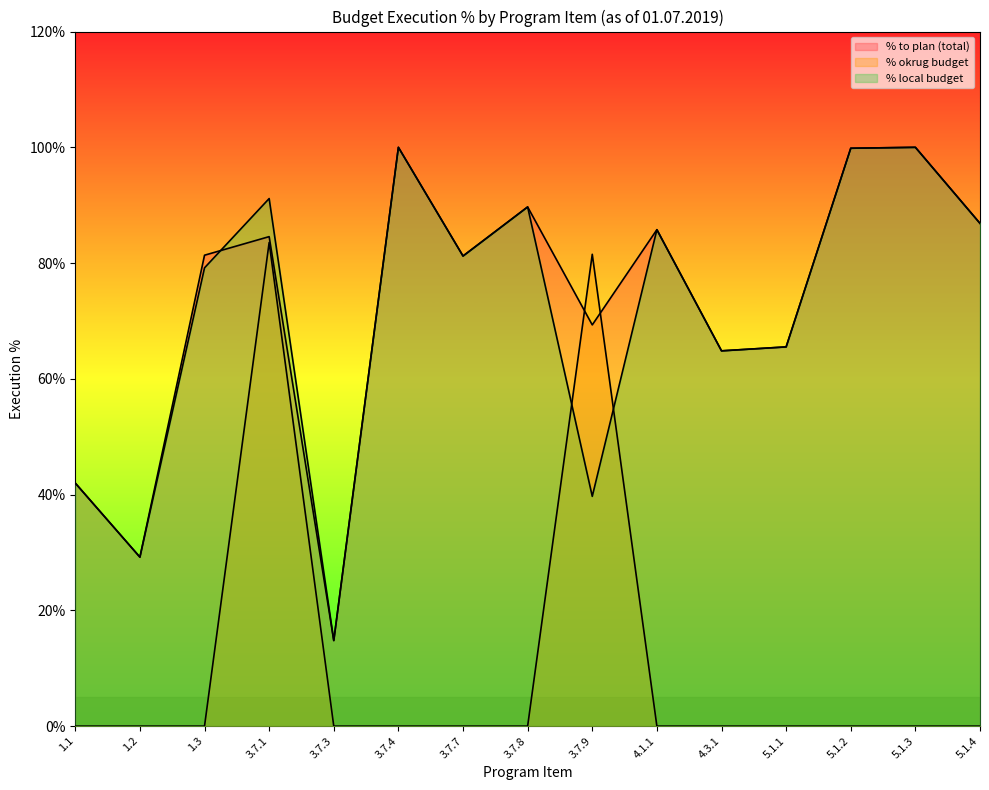

At which label is % local budget closest to 57?

4.3.1